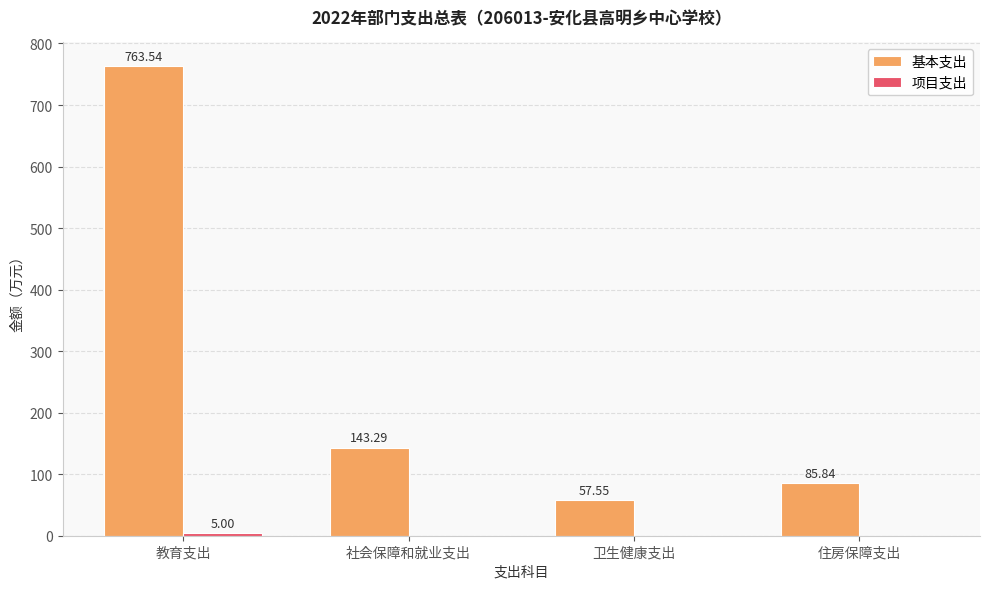

Read the 基本支出 value at 教育支出.

763.5